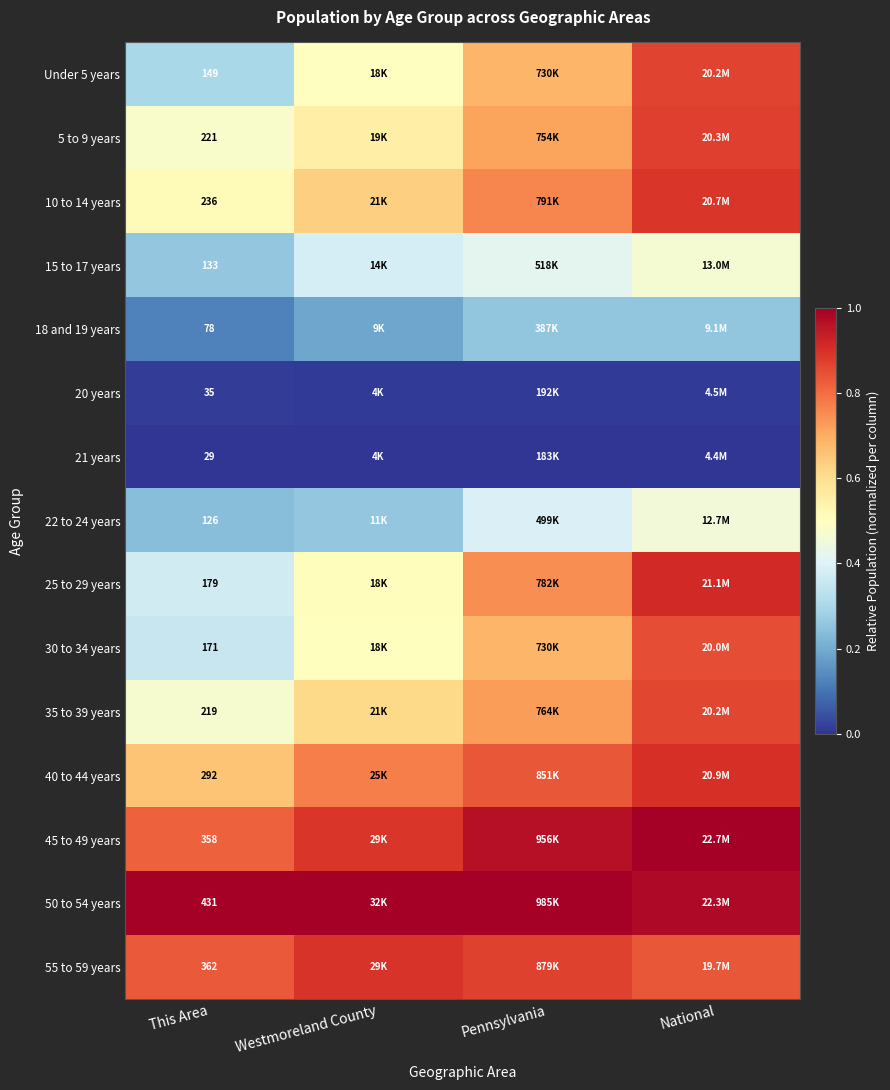

Is the value of 15 to 17 years at This Area greater than the value of 10 to 14 years at This Area?

No